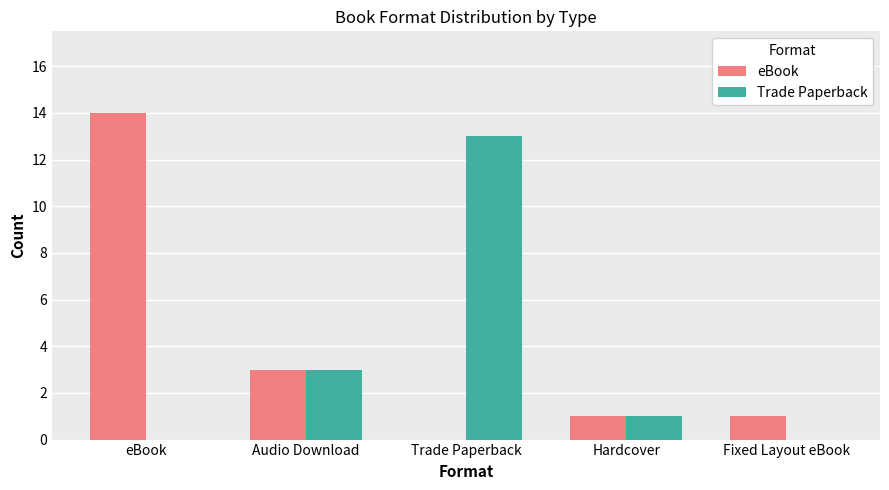

Read the eBook value at Audio Download.

3